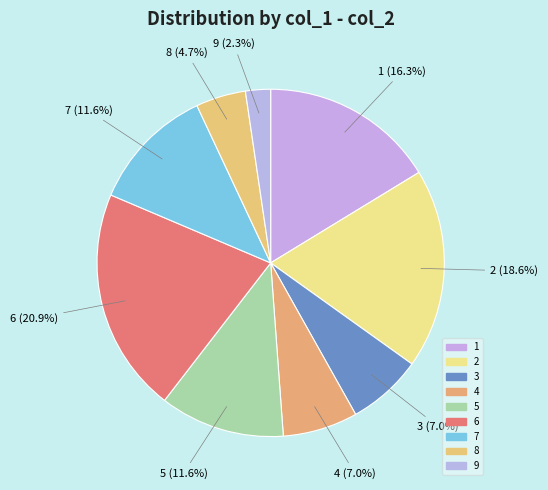

What is the largest slice in the pie chart?

6